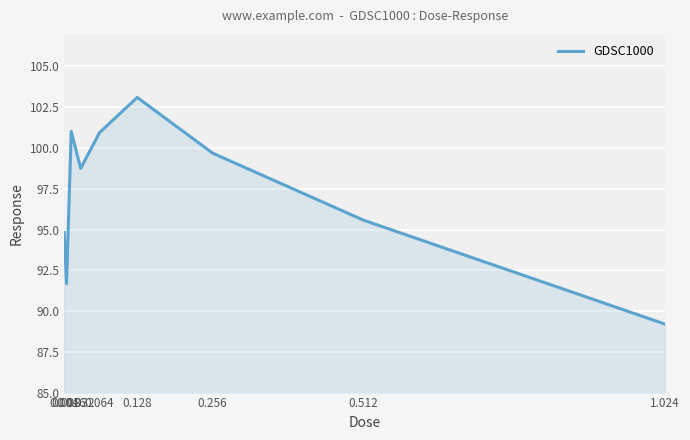

Count the number of data series in this chart.

1